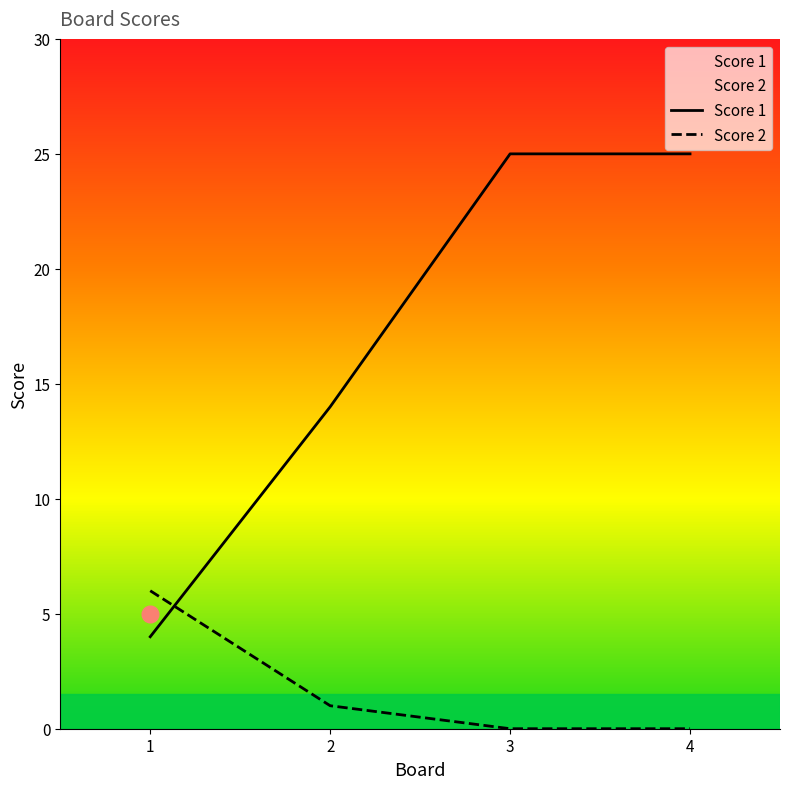

How many series are shown in this chart?

2